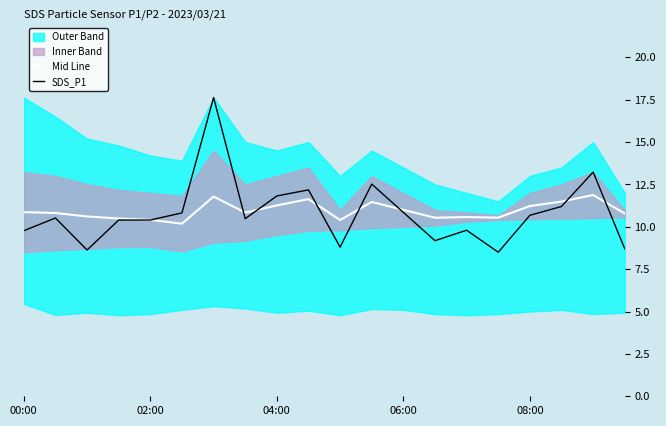

At how many categories does at least one series exceed 9?

20